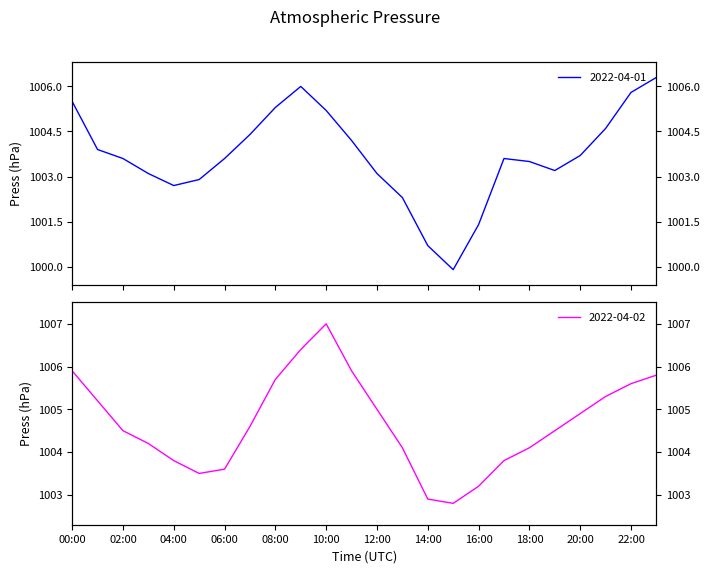

Rank the series by their maximum value, from highest to lowest.

2022-04-02, 2022-04-01